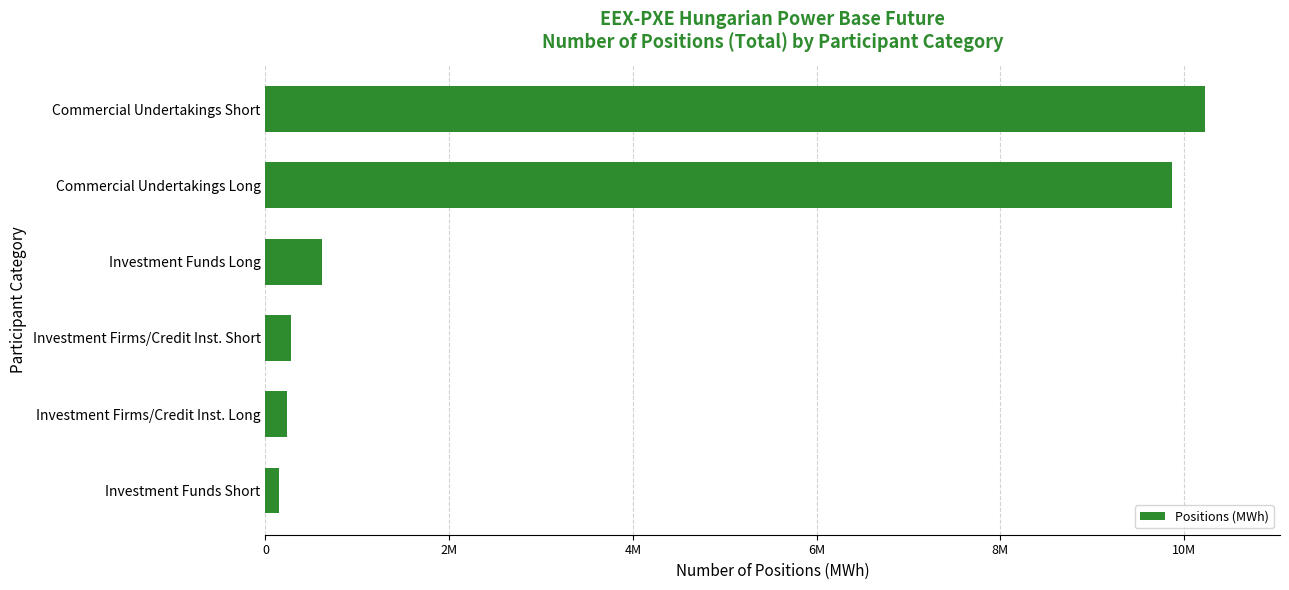

Are the bars horizontal?

Yes